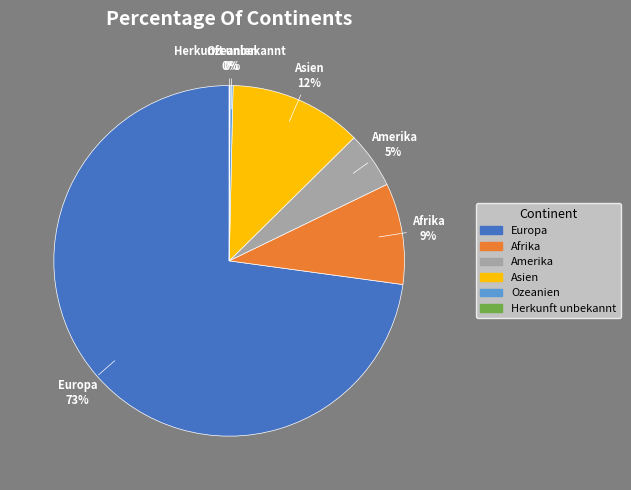

Which category has the biggest portion of the pie?

Europa